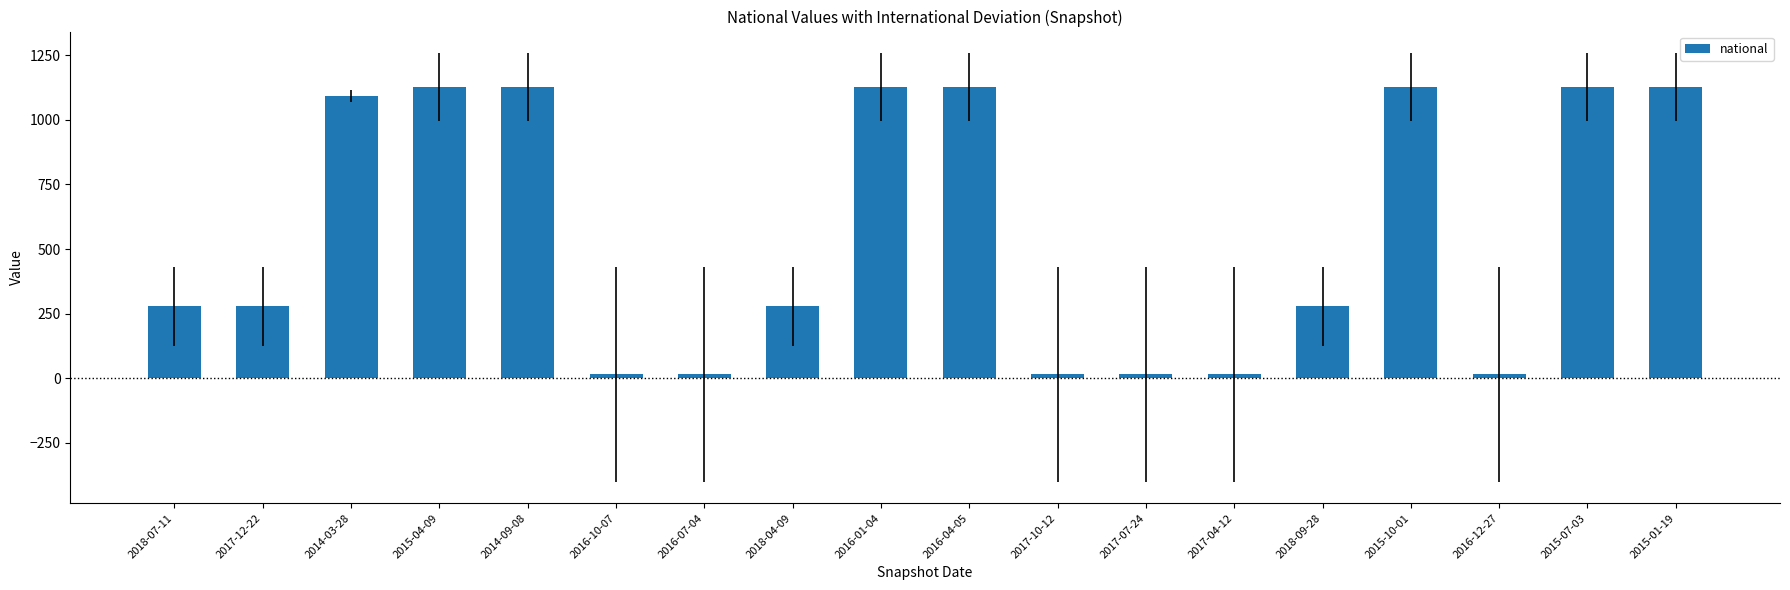

What is the label of the 15th bar from the right?

2015-04-09